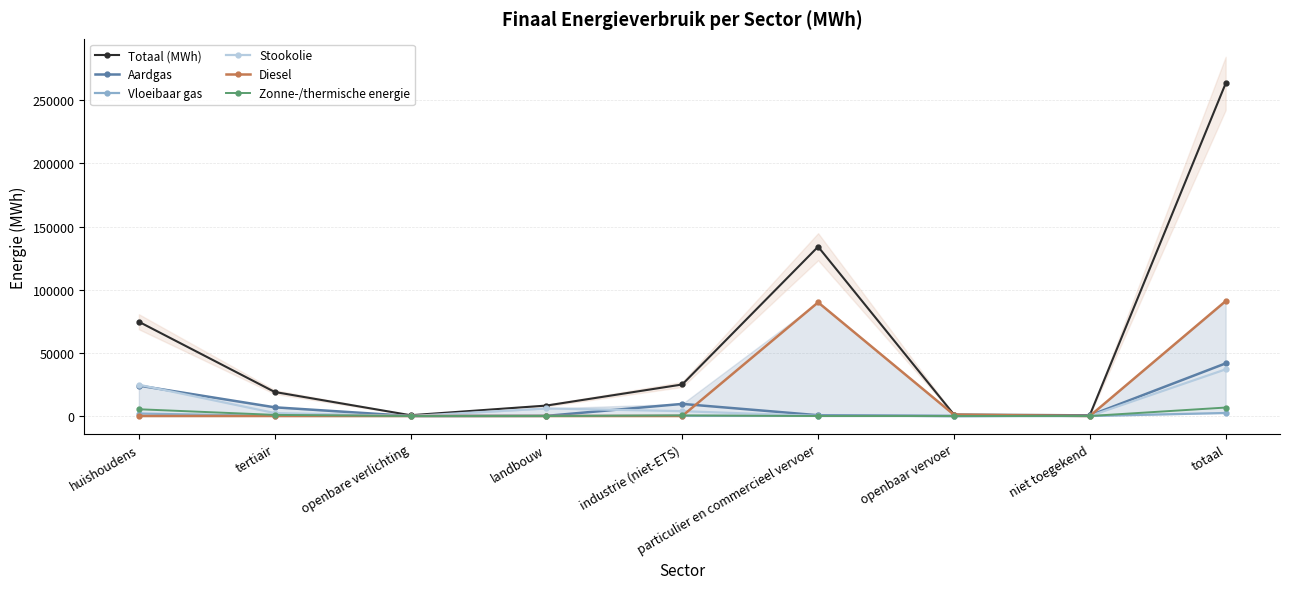

True or false: Totaal (MWh) and Zonne-/thermische energie cross at least once.

False